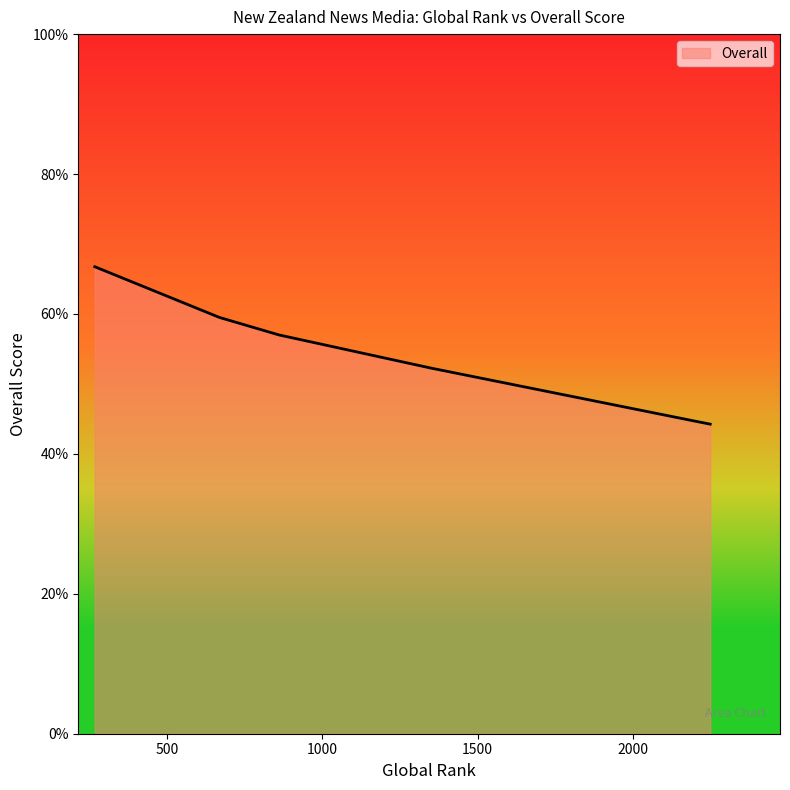

What is the greatest value displayed?

66.8